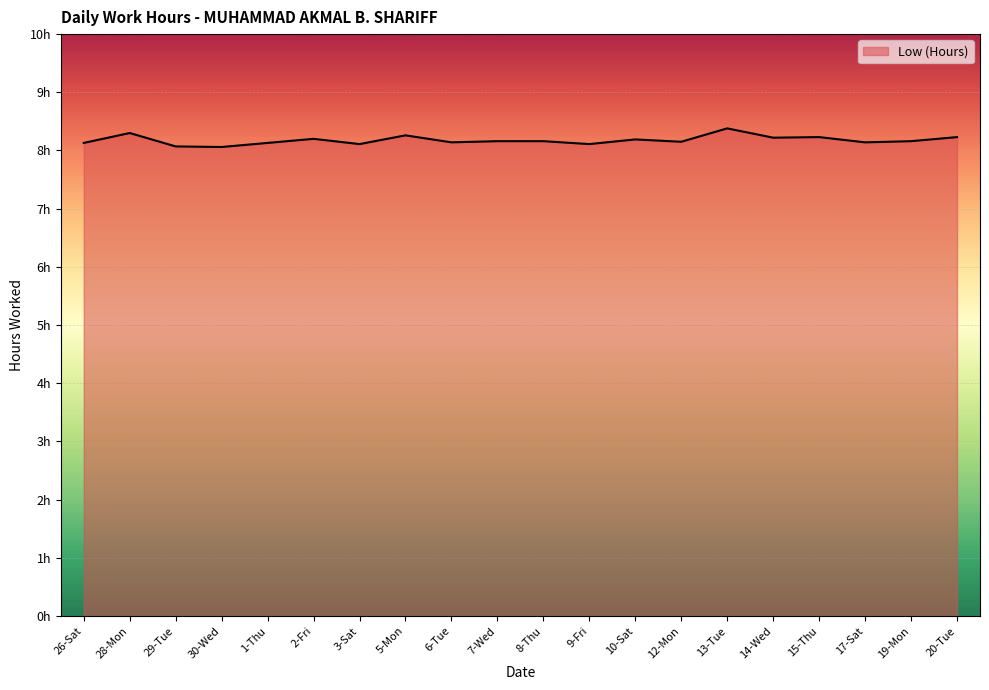

Does the chart have visible grid lines?

Yes